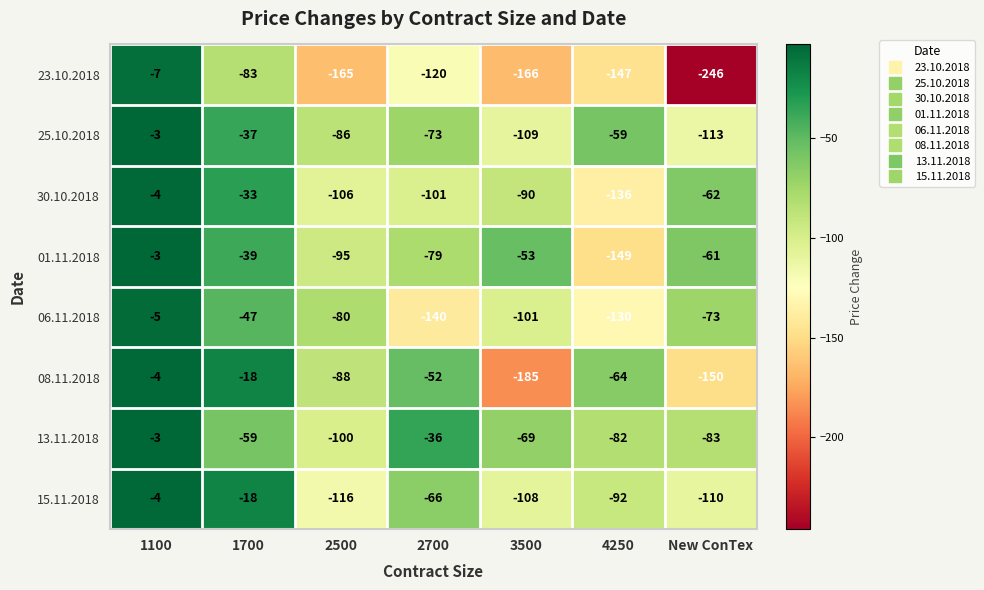

How many categories are shown in the chart?

7